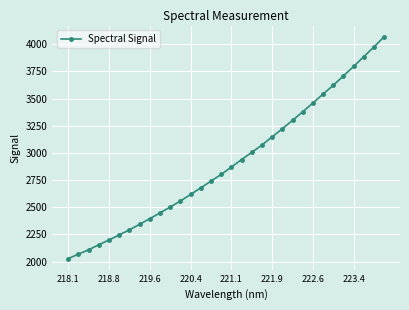

What is the maximum value shown in the chart?

4070.4